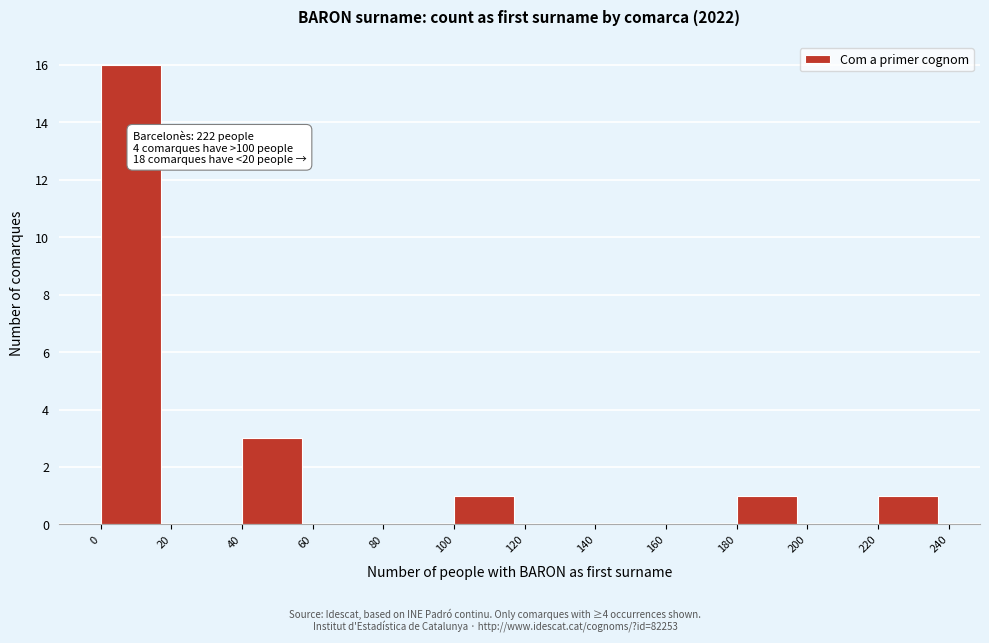

Which range on the x-axis has the tallest bar?

0 to 20